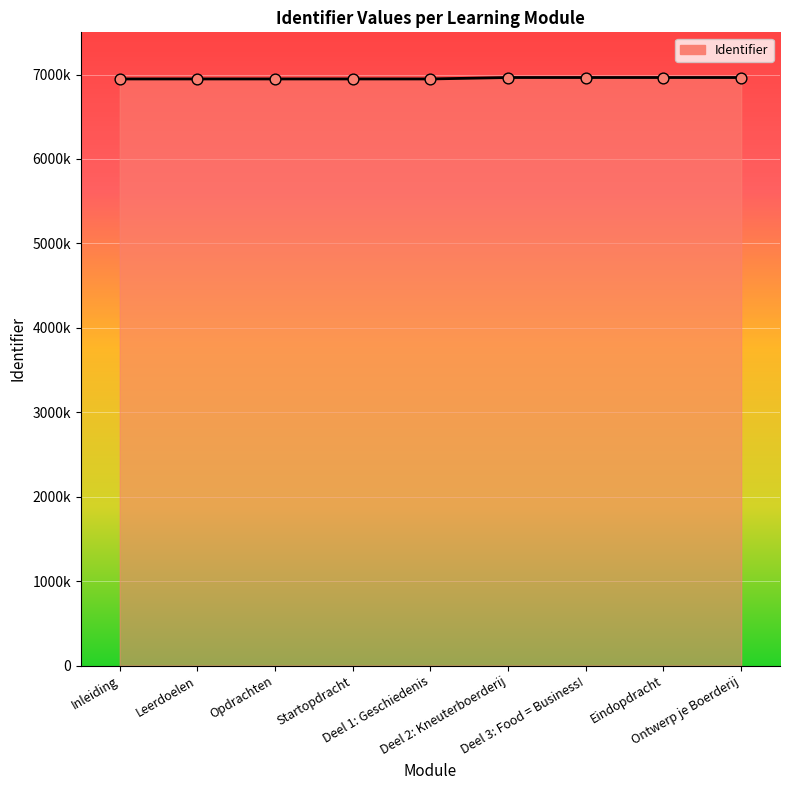

Does the chart have visible grid lines?

Yes